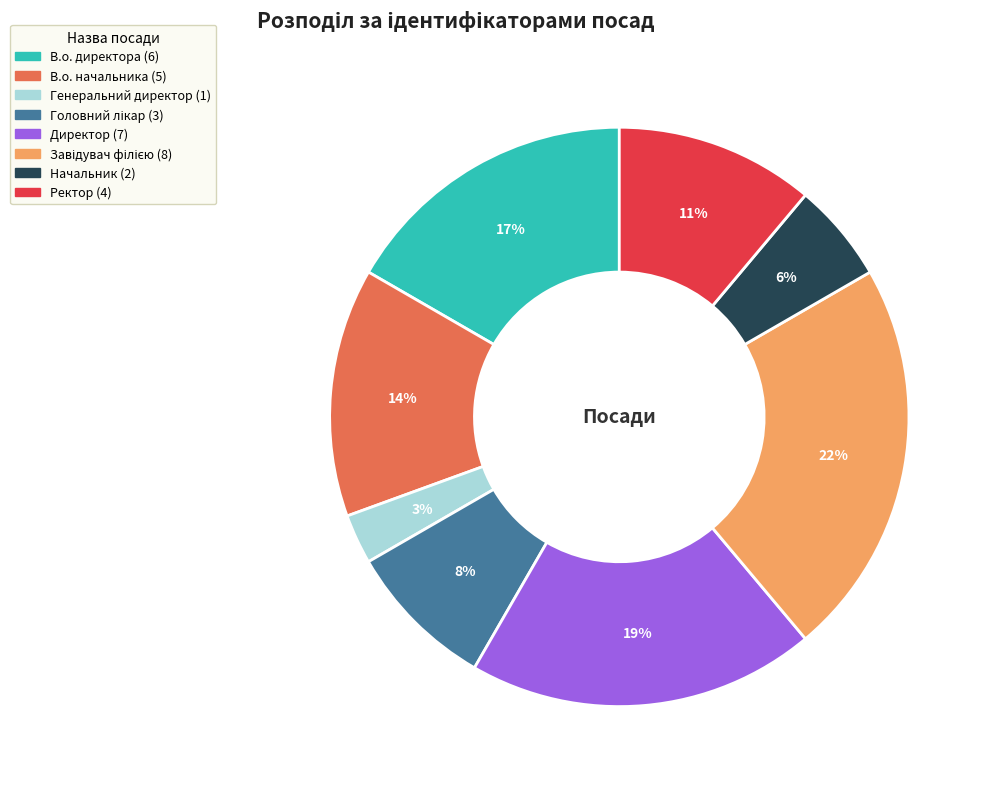

Does any single category account for the majority?

No